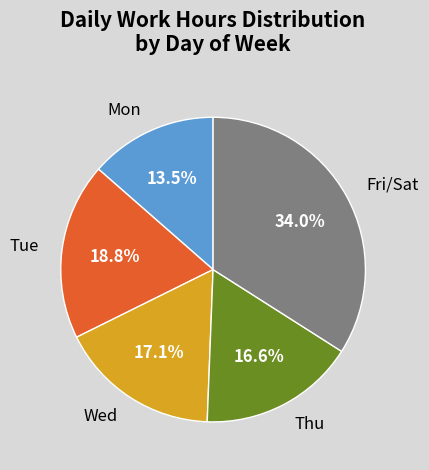

Which category has the biggest portion of the pie?

Fri/Sat